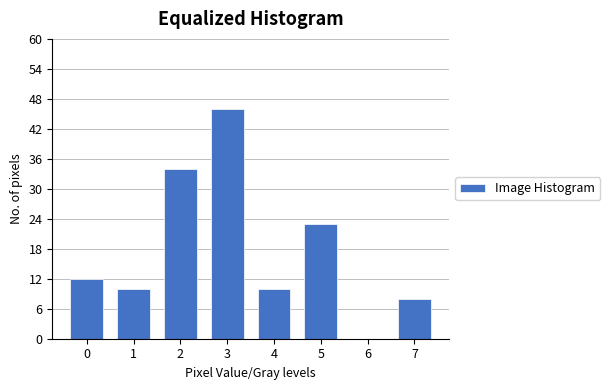

Reading left to right, transcribe all the data shown in this chart.

0=12	1=10	2=34	3=46	4=10	5=23	6=0	7=8